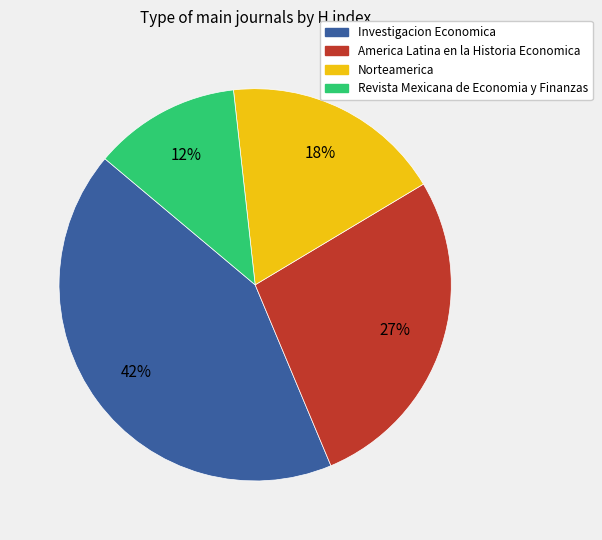

Do Investigacion Economica and Norteamerica together represent more than half of the pie?

Yes